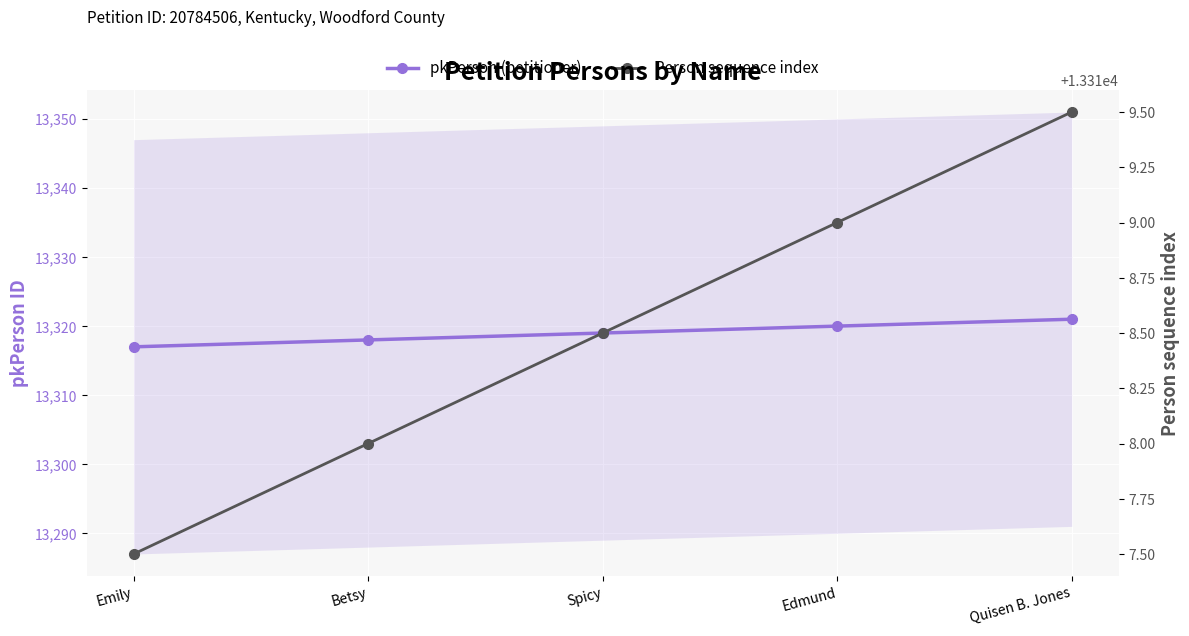

What is the difference between the maximum and minimum values in the Person sequence index series?

2.0